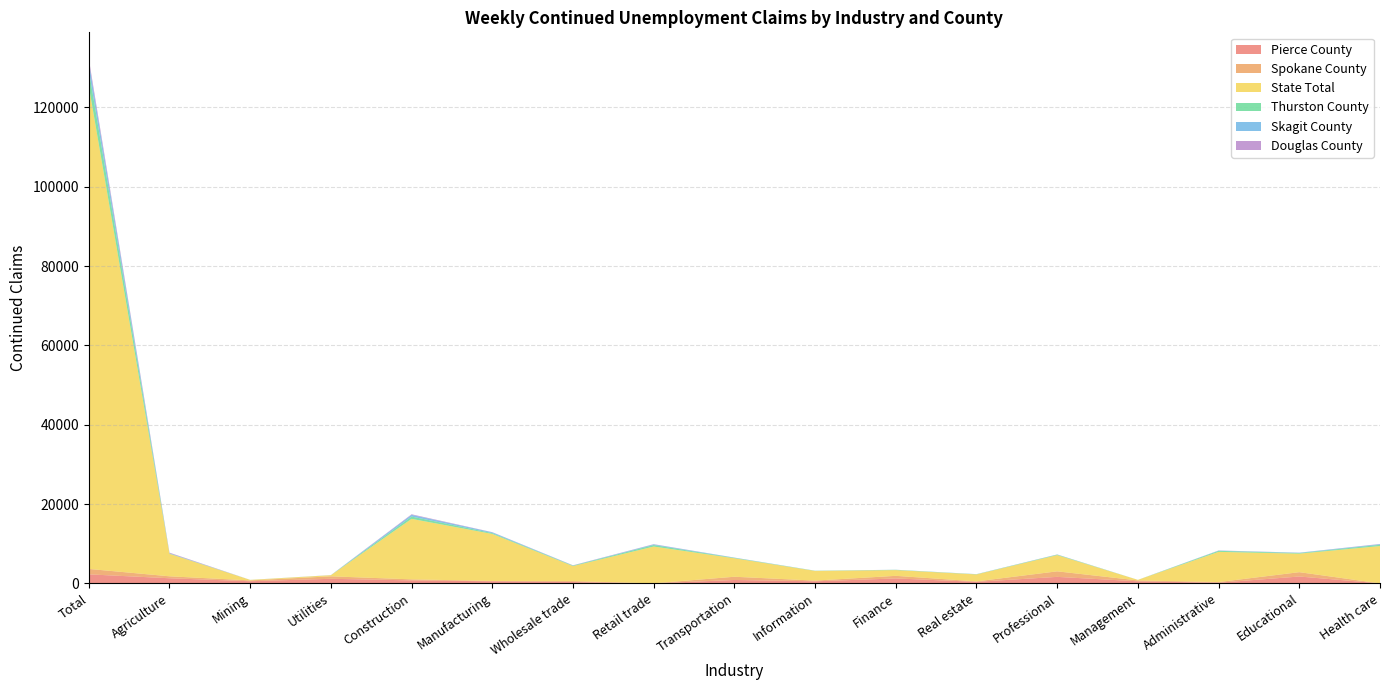

Reading right to left, what are all the values shown in this chart?

Pierce County: Health care=0	Educational=1731	Administrative=167	Management=523	Professional=1639	Real estate=390	Finance=1242	Information=521	Transportation=856	Retail trade=9	Wholesale trade=337	Manufacturing=521	Construction=757	Utilities=1155	Mining=542	Agriculture=1290	Total=2273
Spokane County: Health care=0	Educational=1093	Administrative=164	Management=218	Professional=1394	Real estate=111	Finance=659	Information=176	Transportation=815	Retail trade=4	Wholesale trade=233	Manufacturing=90	Construction=255	Utilities=621	Mining=204	Agriculture=492	Total=1369
State Total: Health care=9413	Educational=4672	Administrative=7613	Management=142	Professional=4095	Real estate=1759	Finance=1445	Information=2440	Transportation=4662	Retail trade=9277	Wholesale trade=3791	Manufacturing=11855	Construction=15255	Utilities=275	Mining=130	Agriculture=5679	Total=121776
Thurston County: Health care=311	Educational=145	Administrative=253	Management=5	Professional=108	Real estate=44	Finance=65	Information=44	Transportation=97	Retail trade=372	Wholesale trade=112	Manufacturing=207	Construction=579	Utilities=12	Mining=6	Agriculture=60	Total=4051
Skagit County: Health care=160	Educational=86	Administrative=67	Management=0	Professional=44	Real estate=19	Finance=19	Information=14	Transportation=63	Retail trade=170	Wholesale trade=40	Manufacturing=200	Construction=430	Utilities=7	Mining=5	Agriculture=78	Total=2043
Douglas County: Health care=56	Educational=19	Administrative=36	Management=0	Professional=19	Real estate=8	Finance=6	Information=4	Transportation=13	Retail trade=55	Wholesale trade=48	Manufacturing=42	Construction=146	Utilities=13	Mining=0	Agriculture=150	Total=821